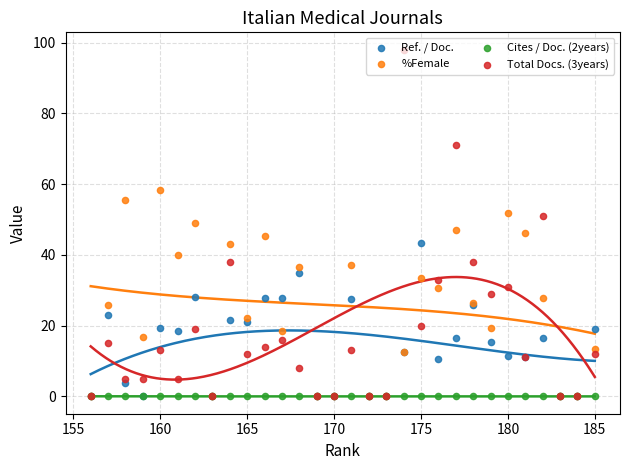

What are all the series names shown in the legend?

Ref. / Doc., %Female, Cites / Doc. (2years), Total Docs. (3years)